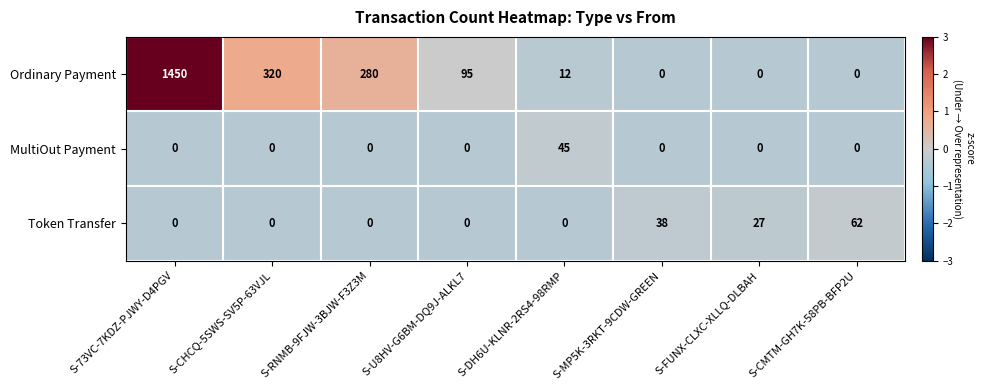

What is the approximate value of Token Transfer at S-MP5K-3RKT-9CDW-GREEN, to the nearest 5?

40